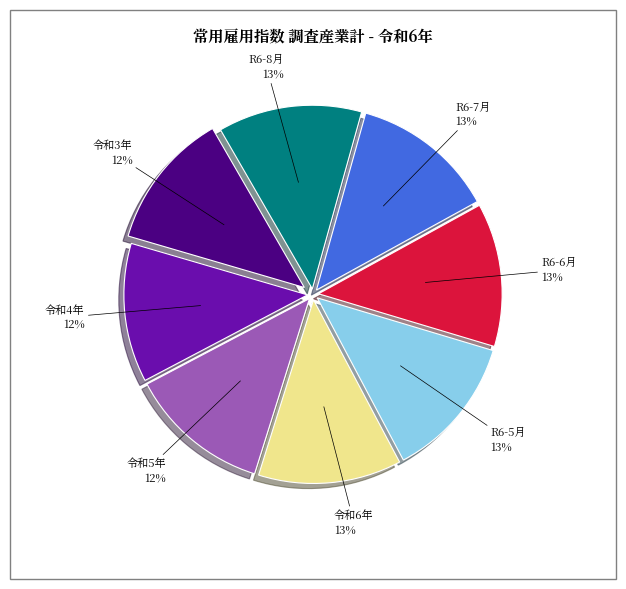

Is there any slice that represents more than half of the pie?

No